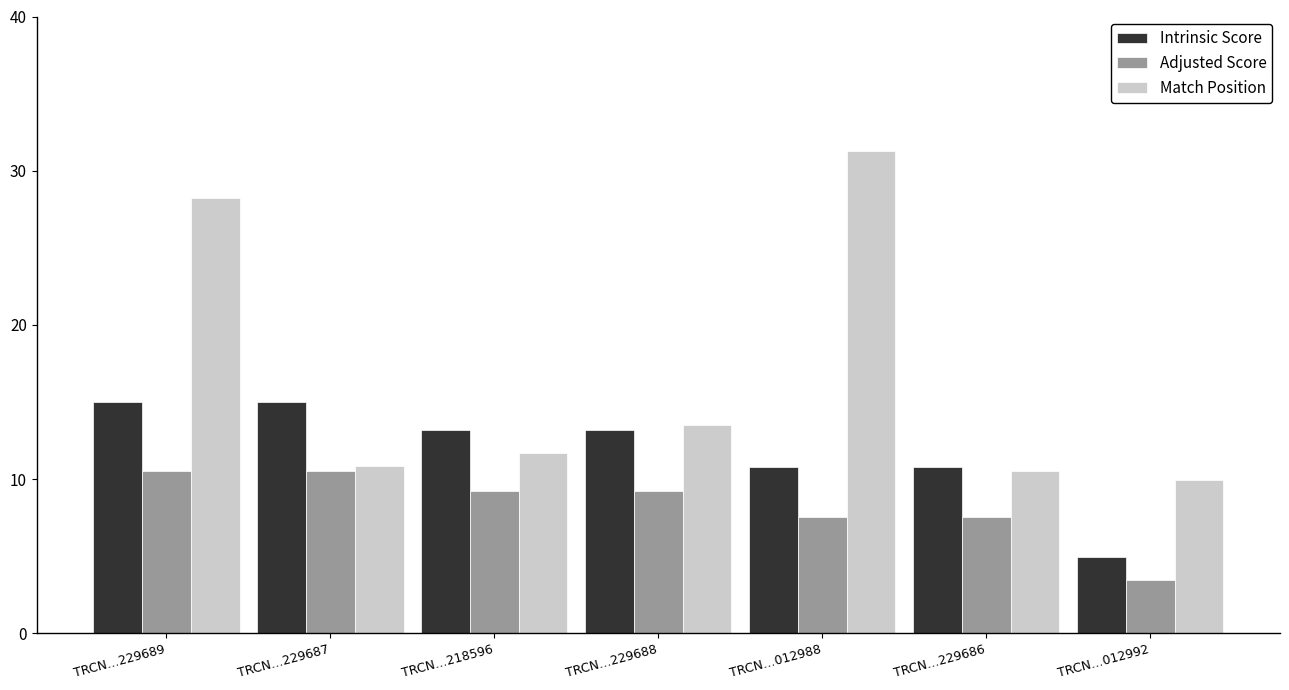

How many groups of bars are there?

7